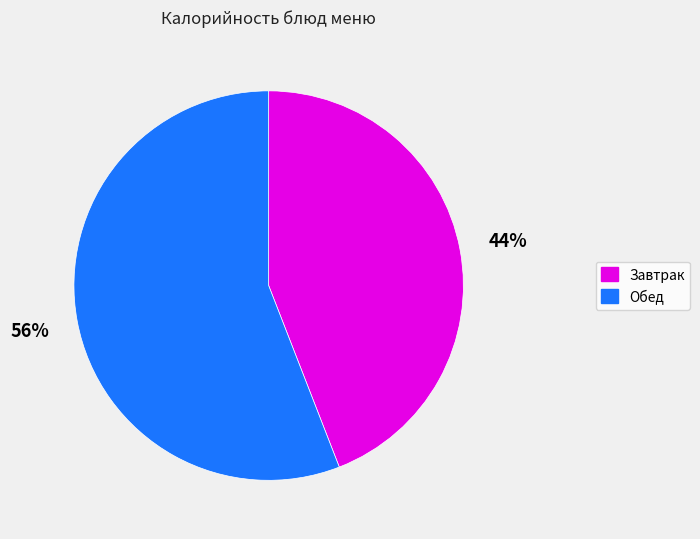

To the nearest percent, what is the difference between the largest and smallest slice percentages?

12%